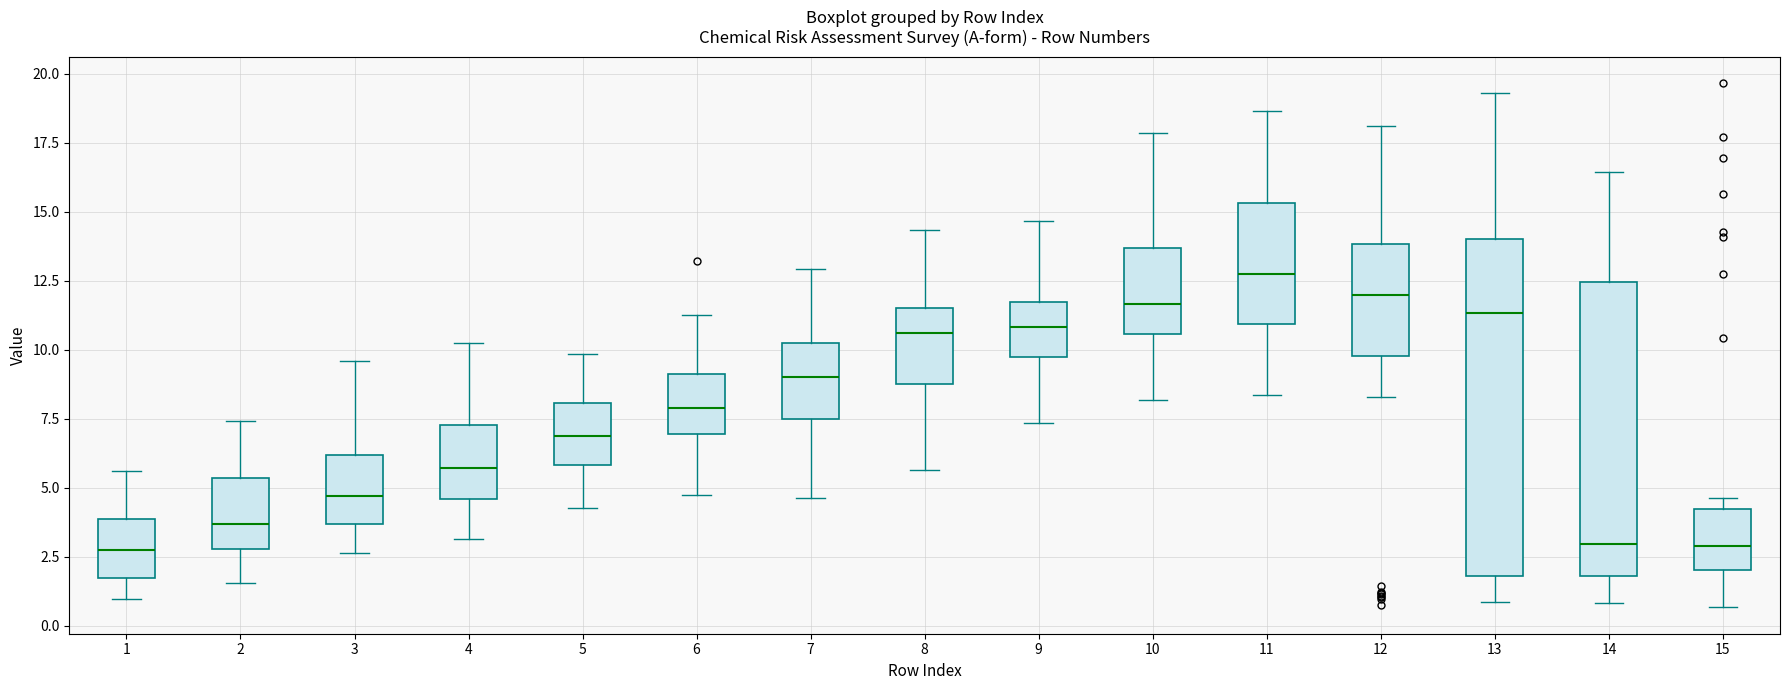

Which box is the tallest, from its lower edge to its upper edge?

13